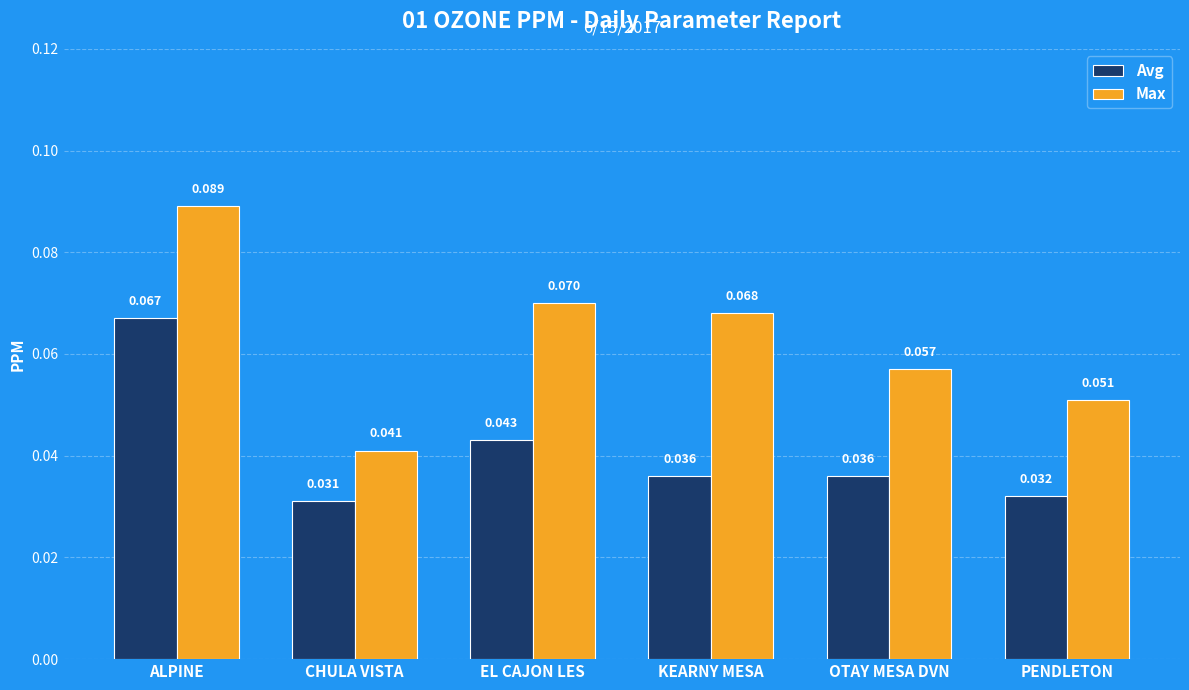

At how many categories does at least one series exceed 0?

6